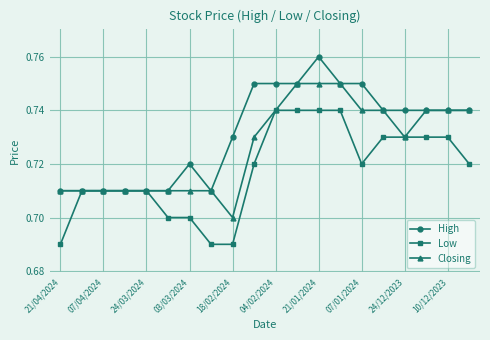

At how many categories does at least one series exceed 0?

20